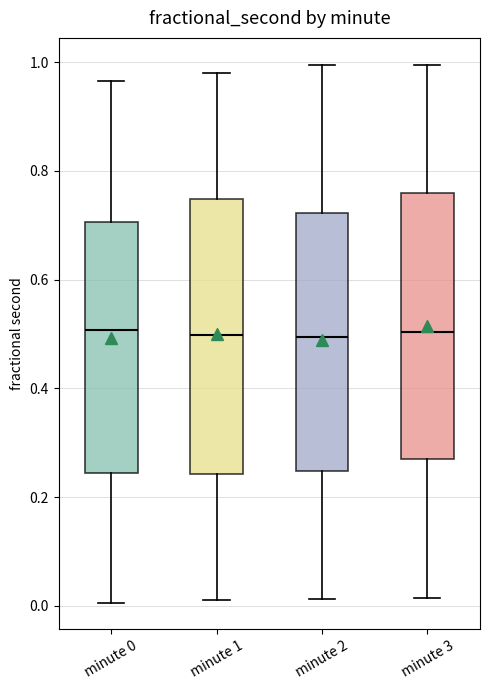

Reading left to right, read every box against the y-axis: the position of its median line, the range the box covers, and the ends of its whiskers. The values are not printed on the chart, so give them approximately, as read against the axis.

minute 0: median 0.50, box 0.24 to 0.70, whiskers 0.00 to 0.96
minute 1: median 0.50, box 0.24 to 0.74, whiskers 0.02 to 0.98
minute 2: median 0.50, box 0.24 to 0.72, whiskers 0.02 to 1.00
minute 3: median 0.50, box 0.26 to 0.76, whiskers 0.02 to 1.00